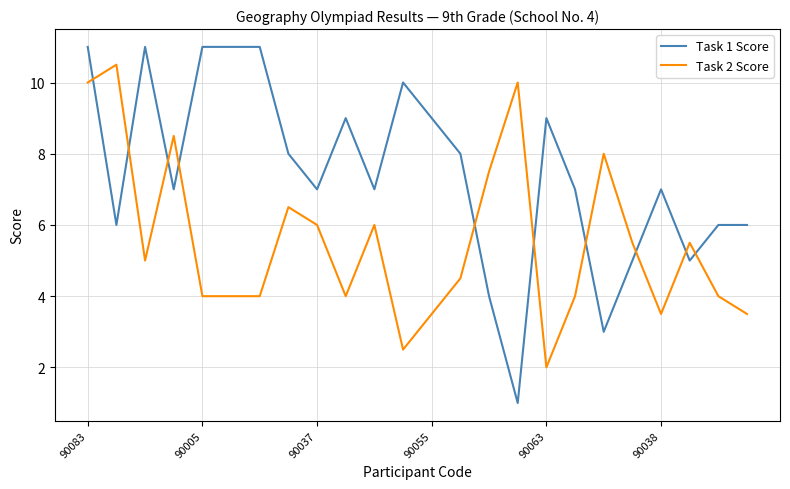

What is the difference between the maximum and minimum values in the Task 2 Score series?

8.5